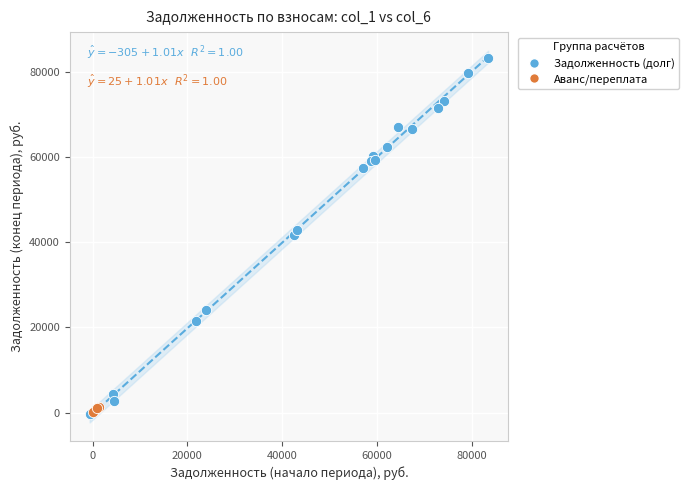

Which series has the widest spread of Y values?

Задолженность (долг)